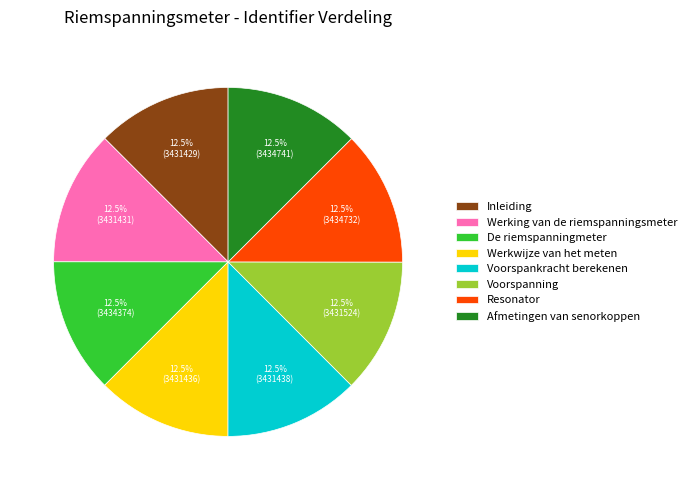

Does any single category account for the majority?

No